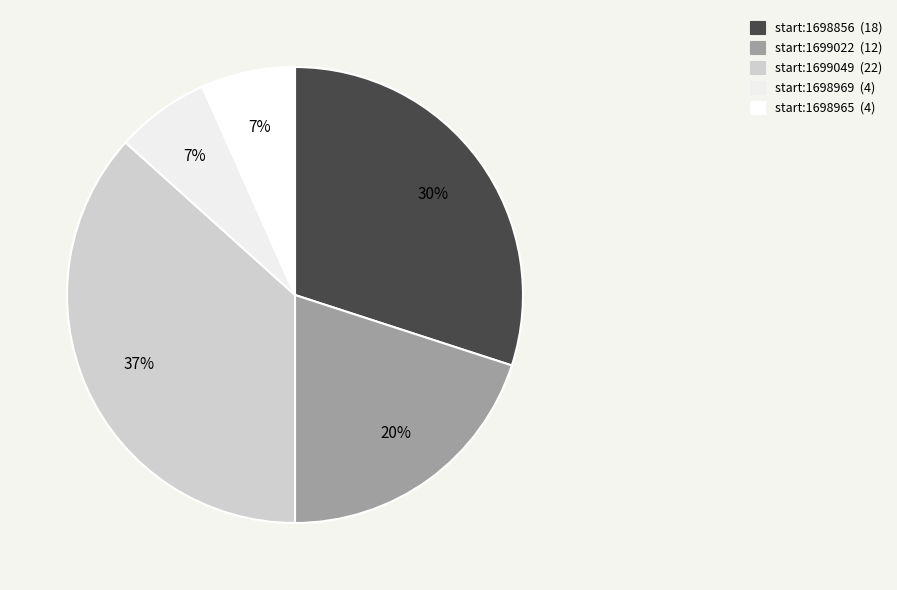

Rank the categories by value from highest to lowest.

1699049, 1698856, 1699022, 1698969, 1698965